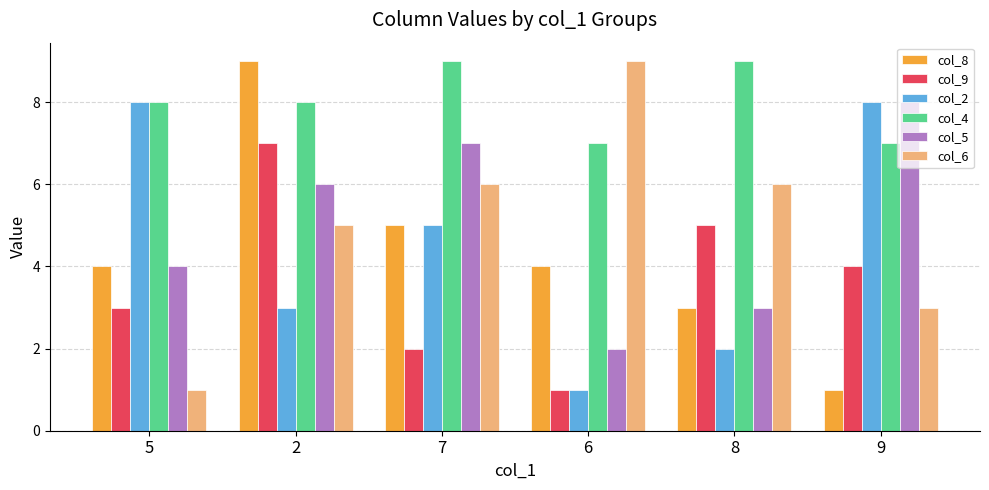

How many bars are there in each group?

6